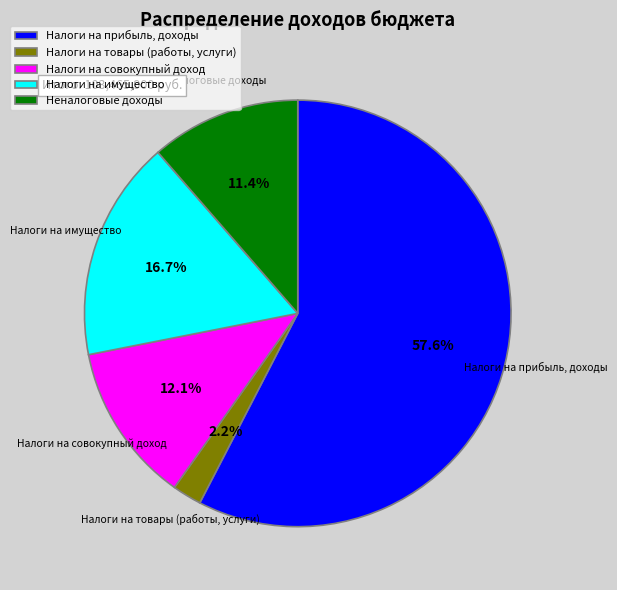

Between Налоги на имущество and Неналоговые доходы, which is larger?

Налоги на имущество